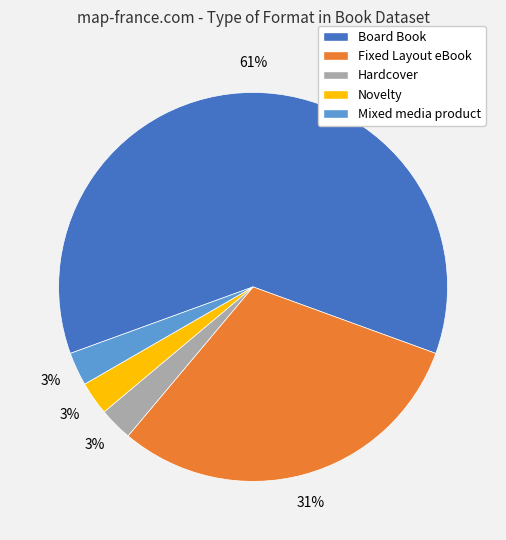

To the nearest percent, what portion does Hardcover represent?

3%